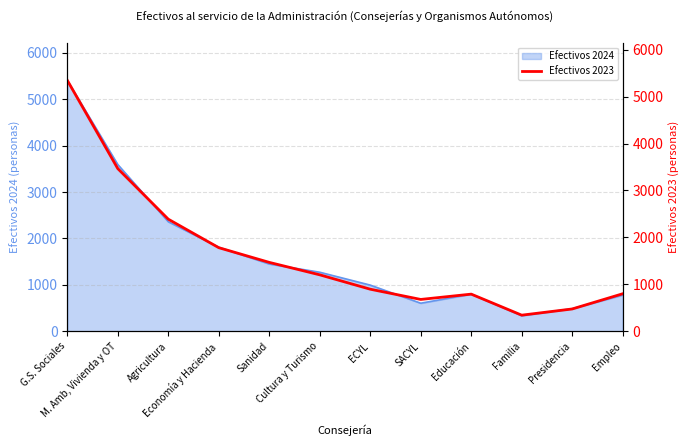

What is the difference between the maximum and minimum values?

5001